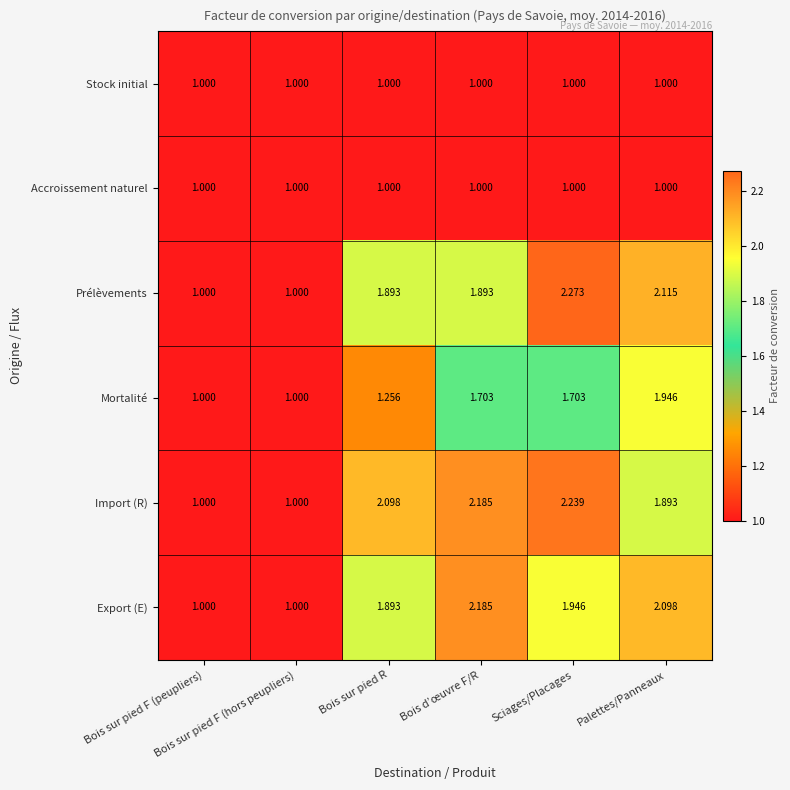

How many series are shown in this chart?

6